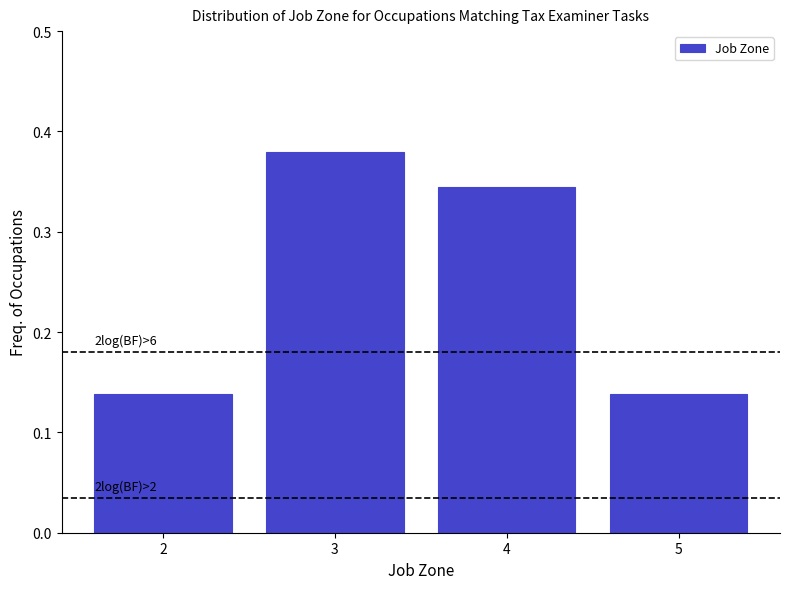

Over which range of the x-axis is the bar tallest?

2.5 to 3.5